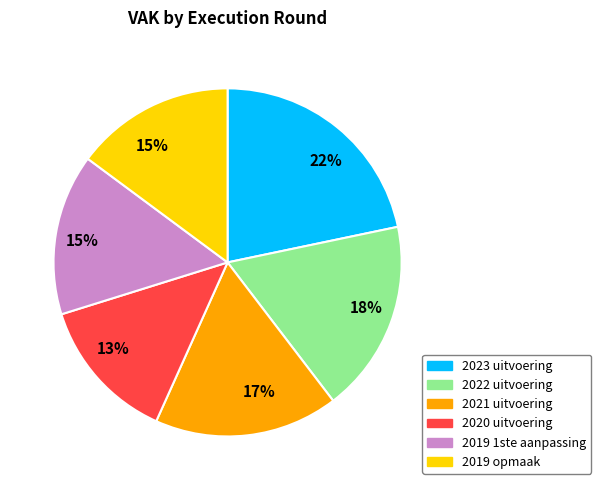

Does any single category account for the majority?

No